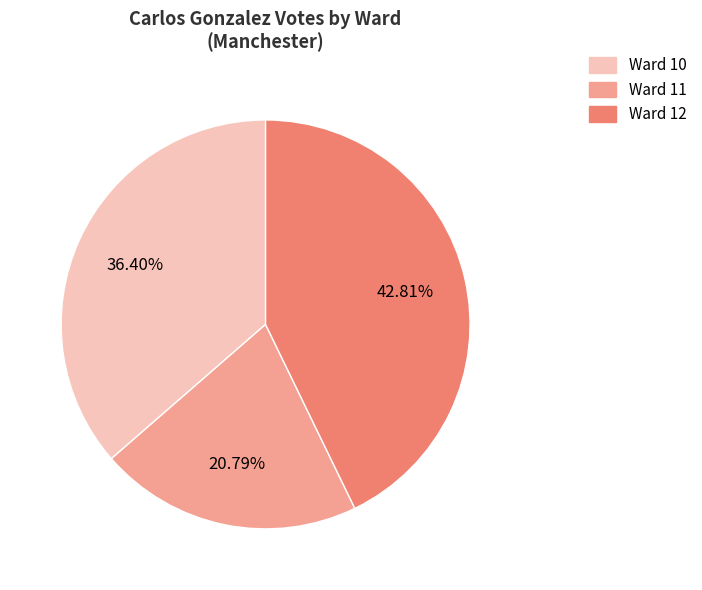

How many segments does this pie chart have?

3